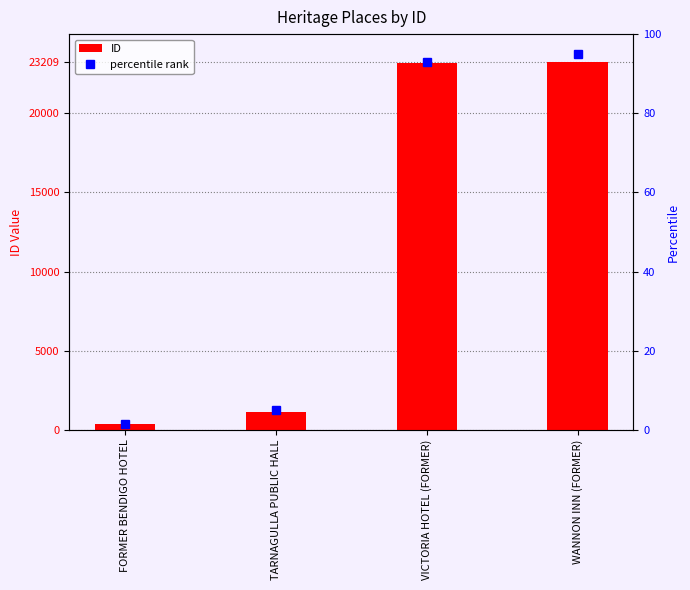

What is the highest value of the percentile rank series?

95.0